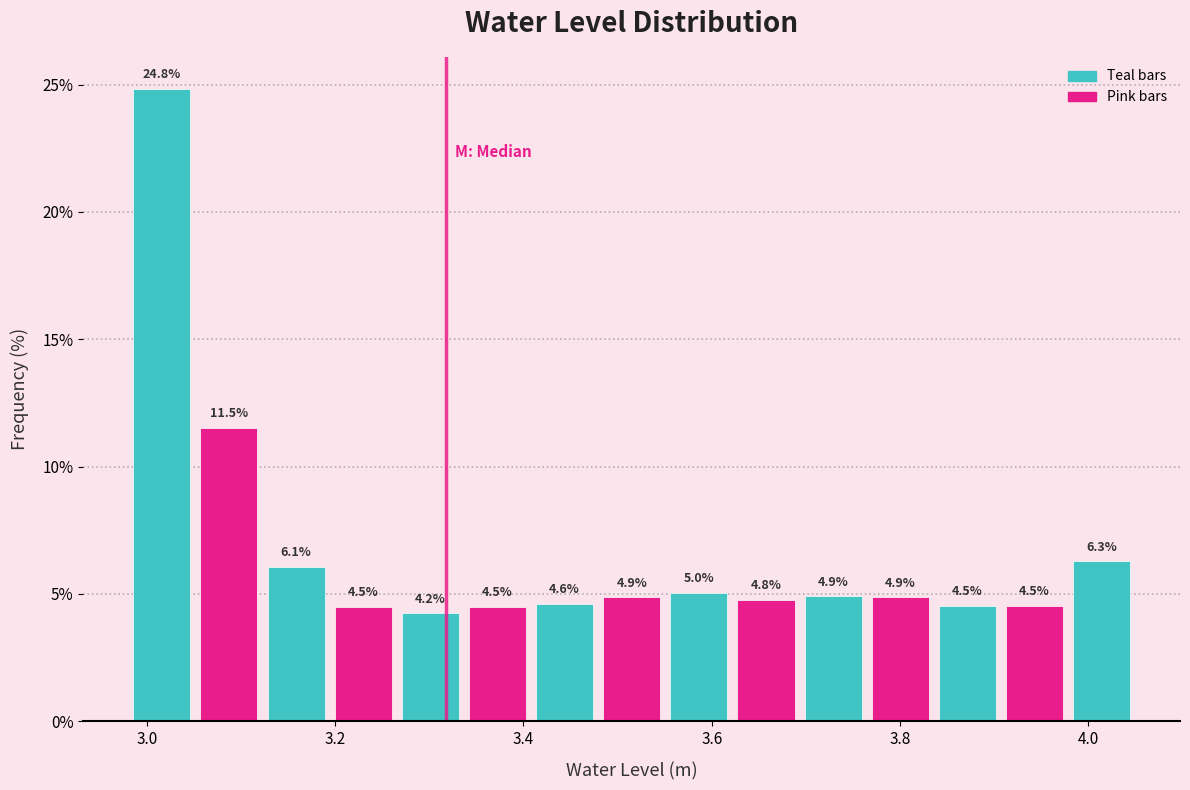

Read against the x-axis, roughly where is the centre of the tallest bar?

3.02